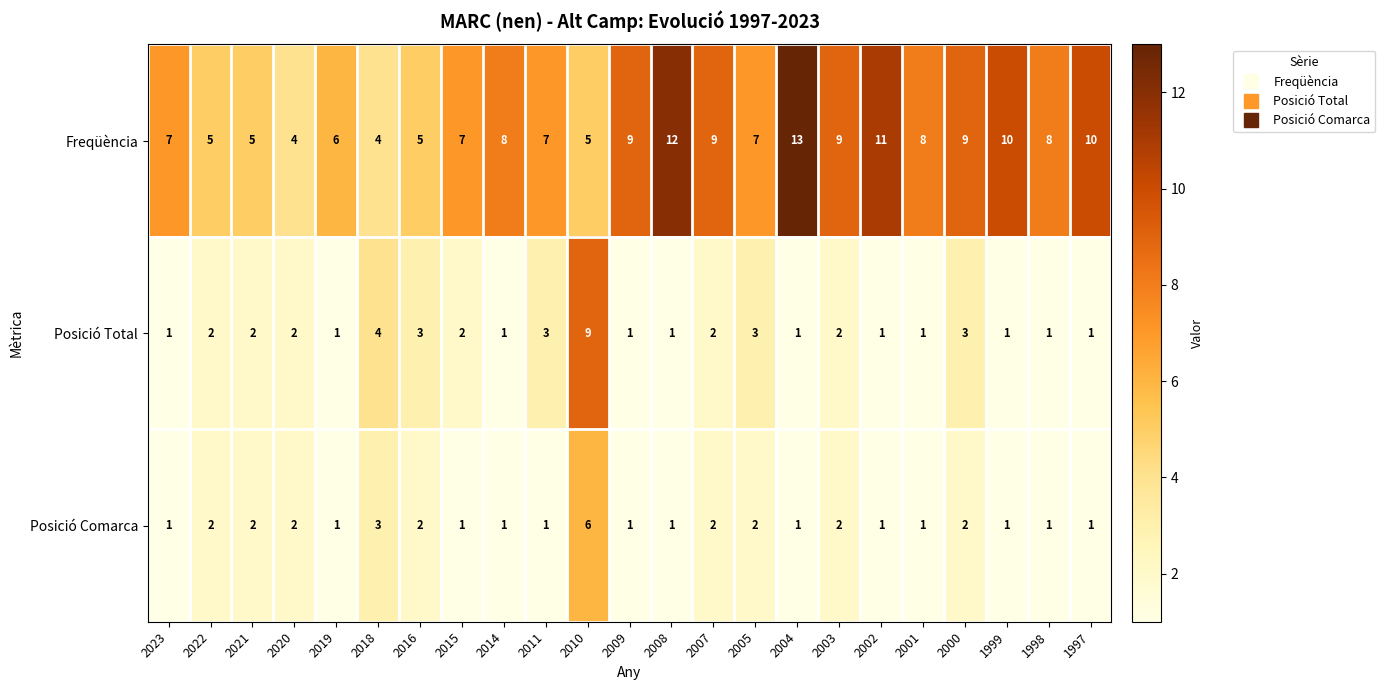

What is the difference between the second highest and second lowest values in the Posició Total series?

3